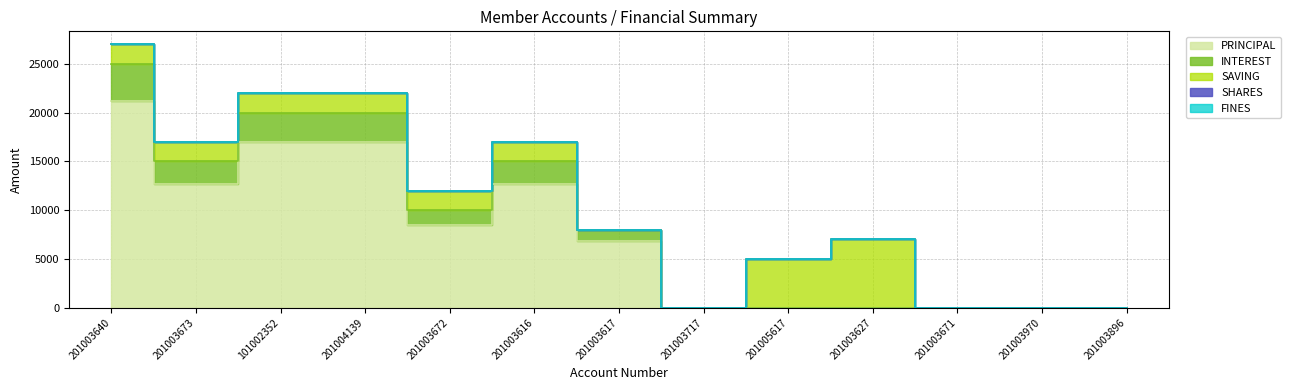

List the series in order of their peak value, lowest first.

FINES, SHARES, INTEREST, SAVING, PRINCIPAL